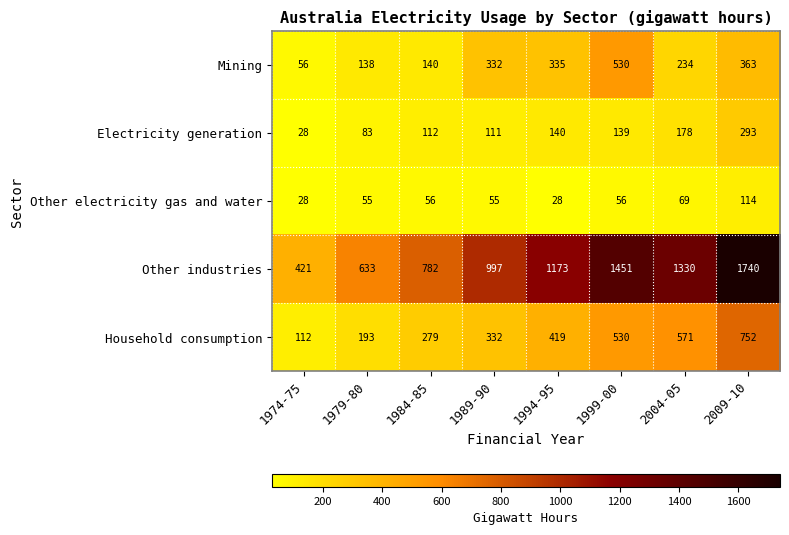

List the series in order of their peak value, highest first.

Other industries, Household consumption, Mining, Electricity generation, Other electricity gas and water